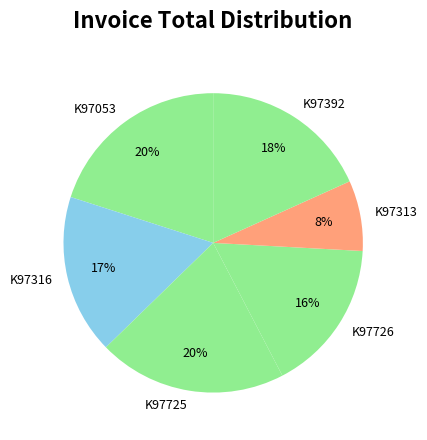

To the nearest percent, what is the difference between the K97316 and K97726 slice percentages?

1%